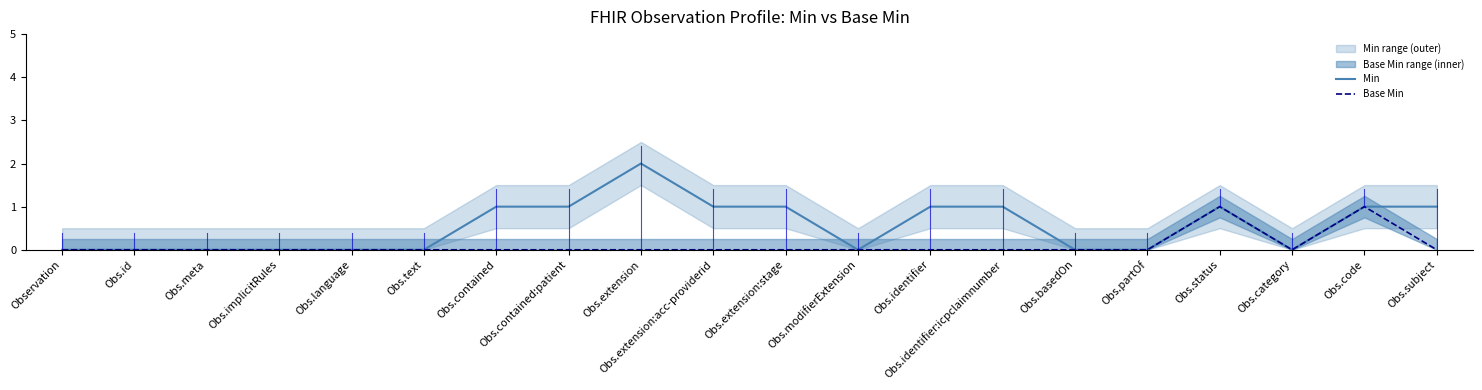

True or false: Min and Base Min intersect in this chart.

False